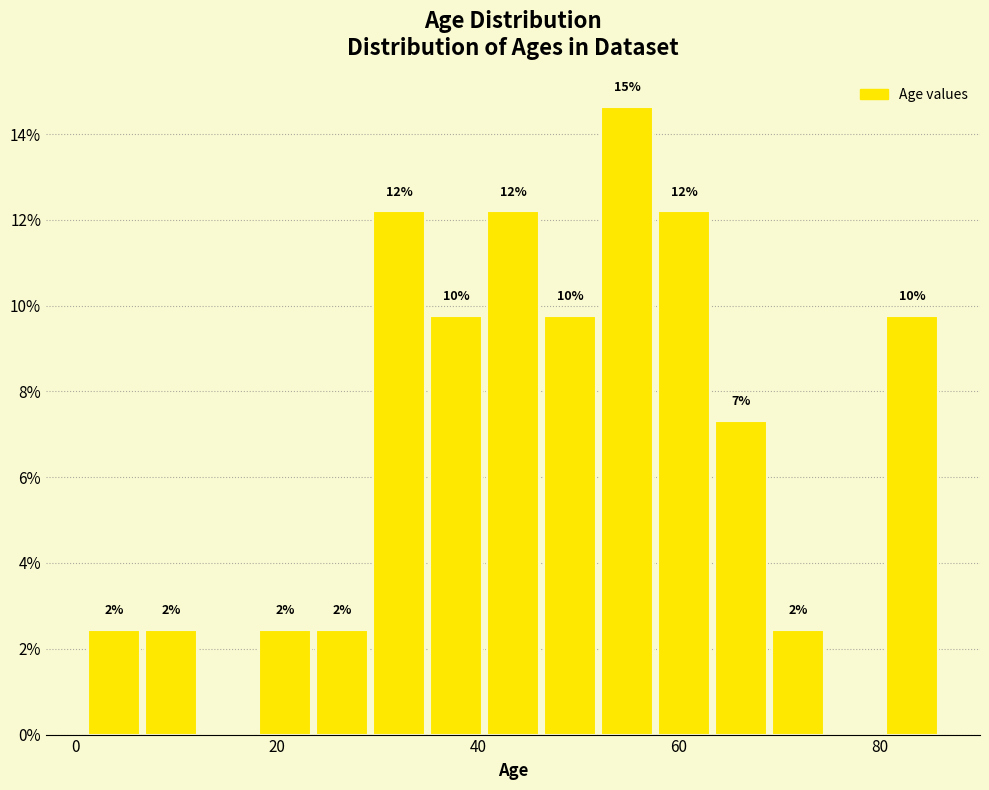

Read against the x-axis, roughly where is the centre of the tallest bar?

54